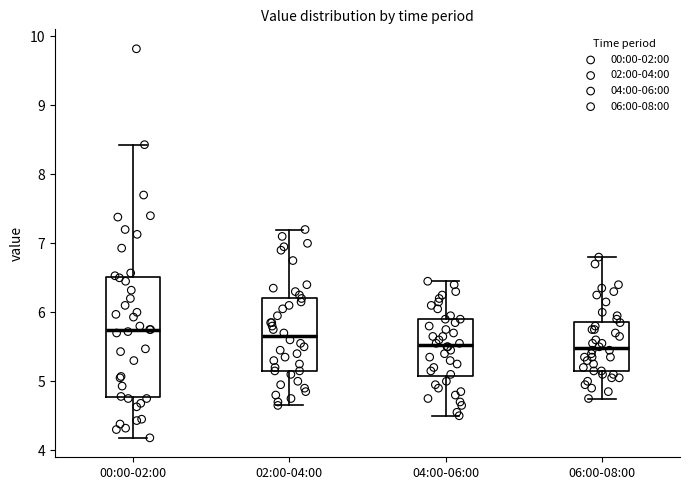

Reading left to right, read every box against the y-axis: the position of its median line, the range the box covers, and the ends of its whiskers. The values are not printed on the chart, so give them approximately, as read against the axis.

00:00-02:00: median 5.8, box 4.8 to 6.5, whiskers 4.2 to 8.4
02:00-04:00: median 5.7, box 5.2 to 6.2, whiskers 4.7 to 7.2
04:00-06:00: median 5.5, box 5.1 to 5.9, whiskers 4.5 to 6.5
06:00-08:00: median 5.5, box 5.2 to 5.9, whiskers 4.8 to 6.8